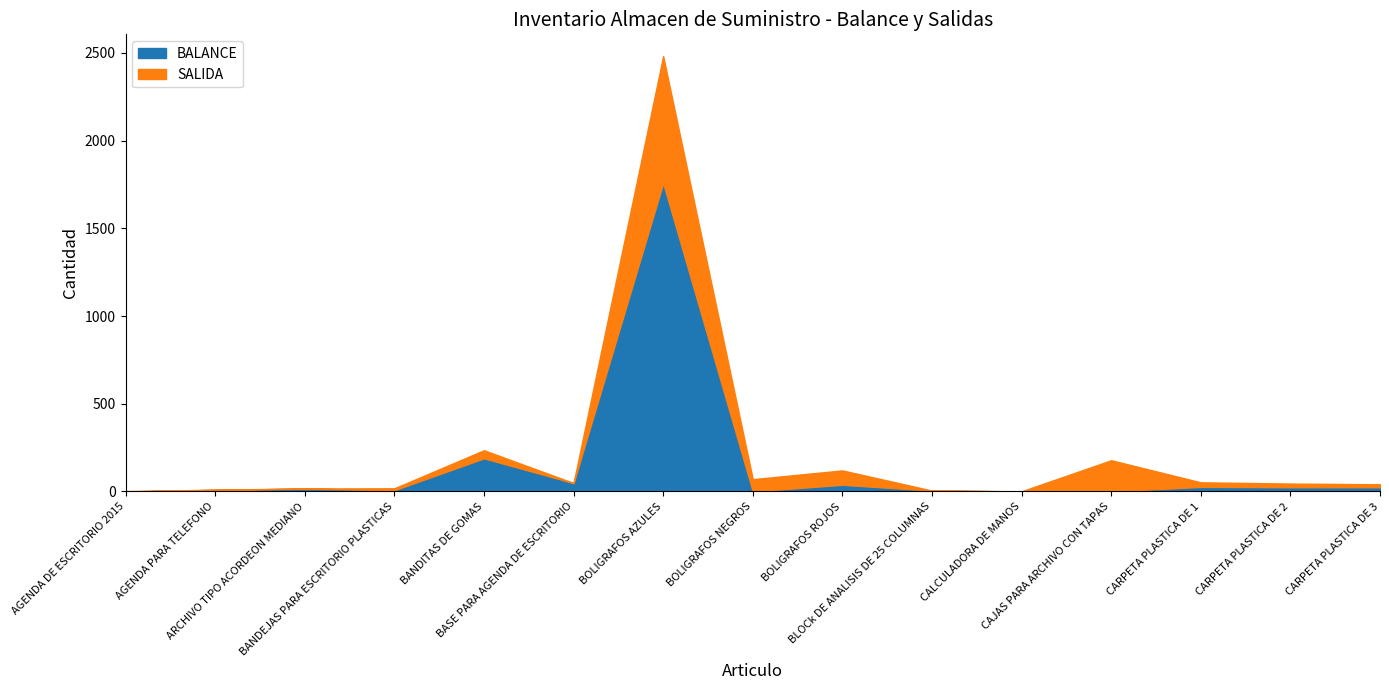

True or false: SALIDA has a value of 130 at BOLIGRAFOS ROJOS.

False